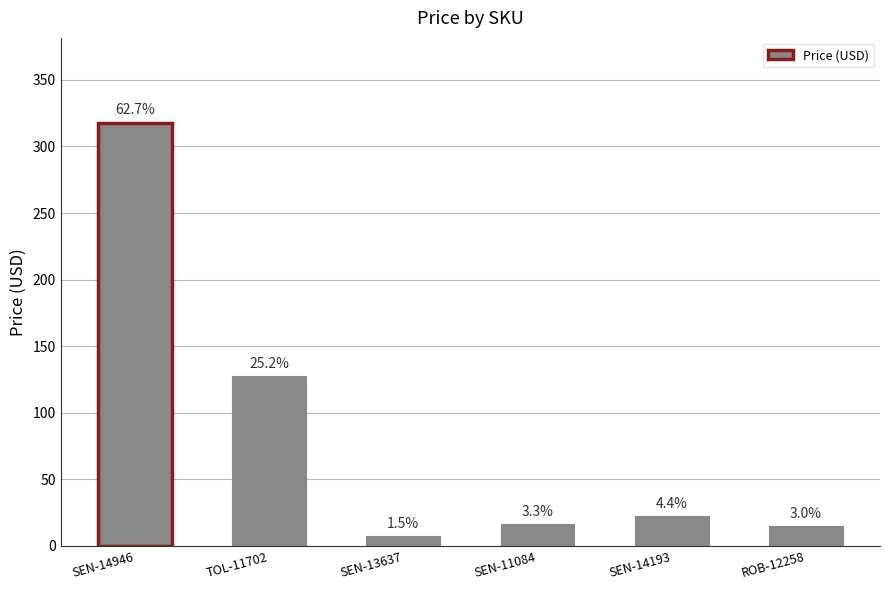

Which category has the highest value across all series?

SEN-14946